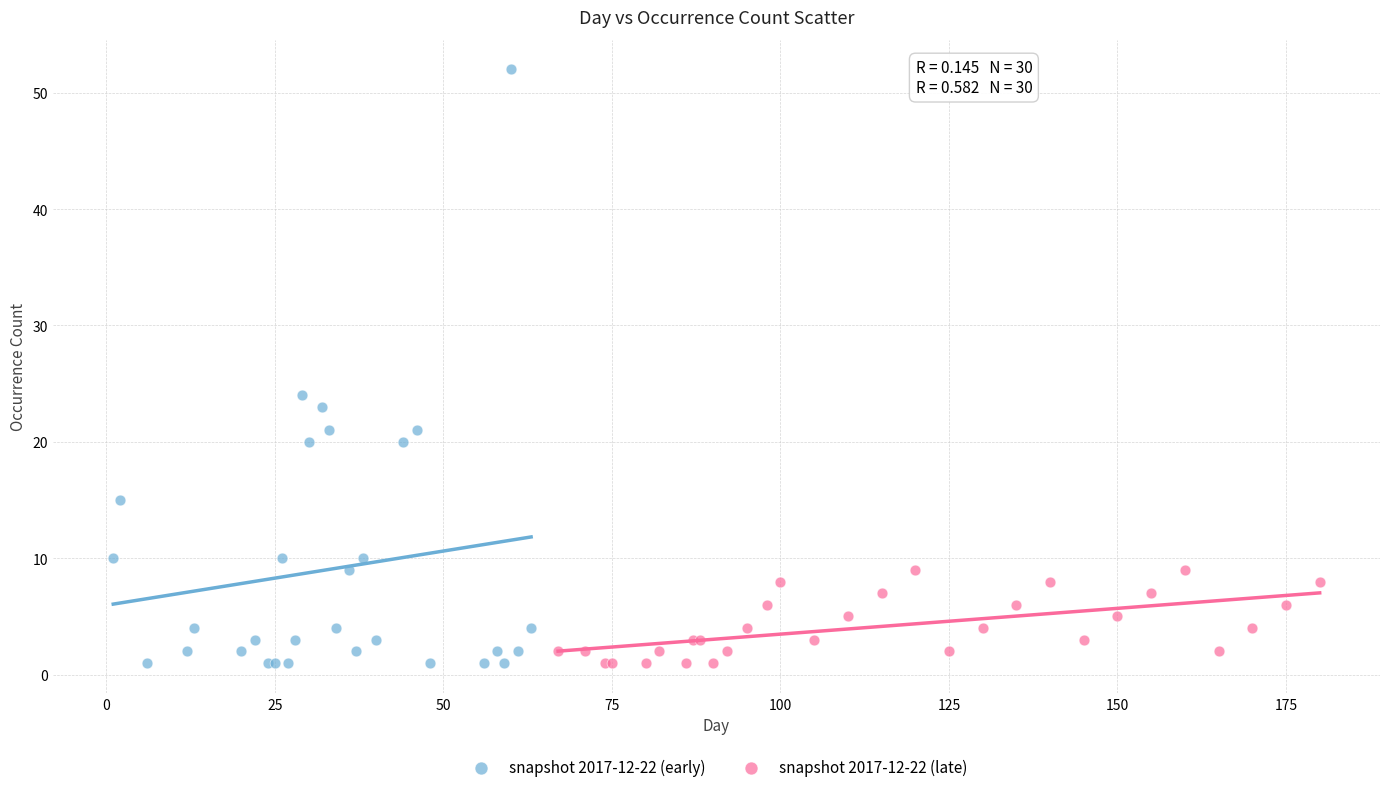

Which series has the widest spread of Y values?

snapshot 2017-12-22 (early)